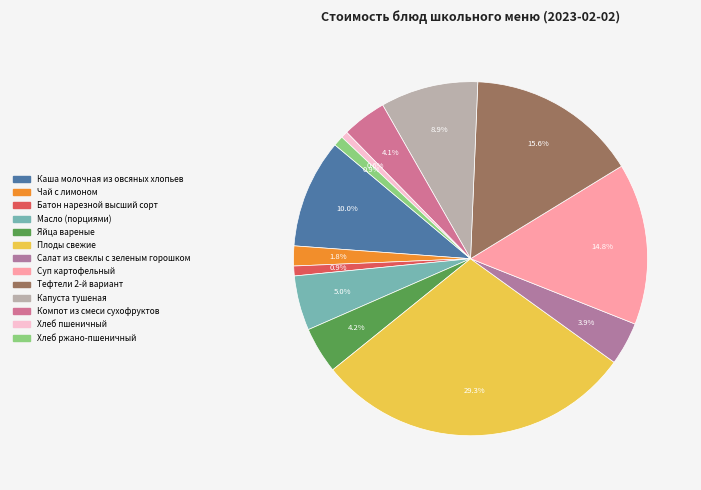

Which category has the biggest portion of the pie?

Плоды свежие